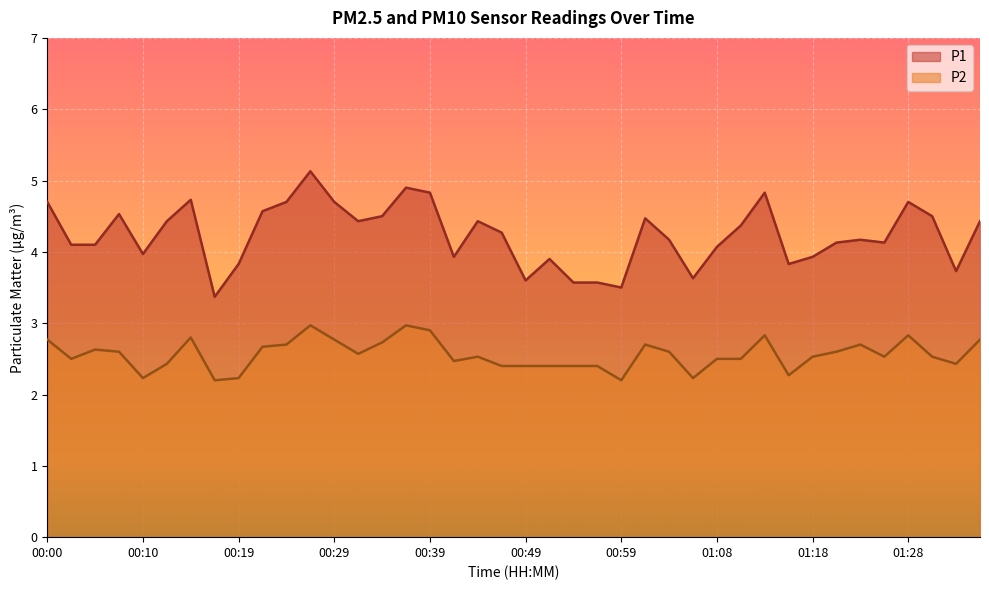

Rank the categories by P2 value from highest to lowest.

00:27, 00:37, 00:39, 01:13, 01:28, 00:14, 00:00, 00:29, 01:36, 00:34, 00:24, 01:01, 01:23, 00:22, 00:05, 00:07, 01:04, 01:21, 00:32, 00:44, 01:18, 01:26, 01:31, 00:02, 01:08, 01:11, 00:41, 00:12, 01:33, 00:46, 00:49, 00:51, 00:54, 00:56, 01:16, 00:10, 00:19, 01:06, 00:17, 00:59